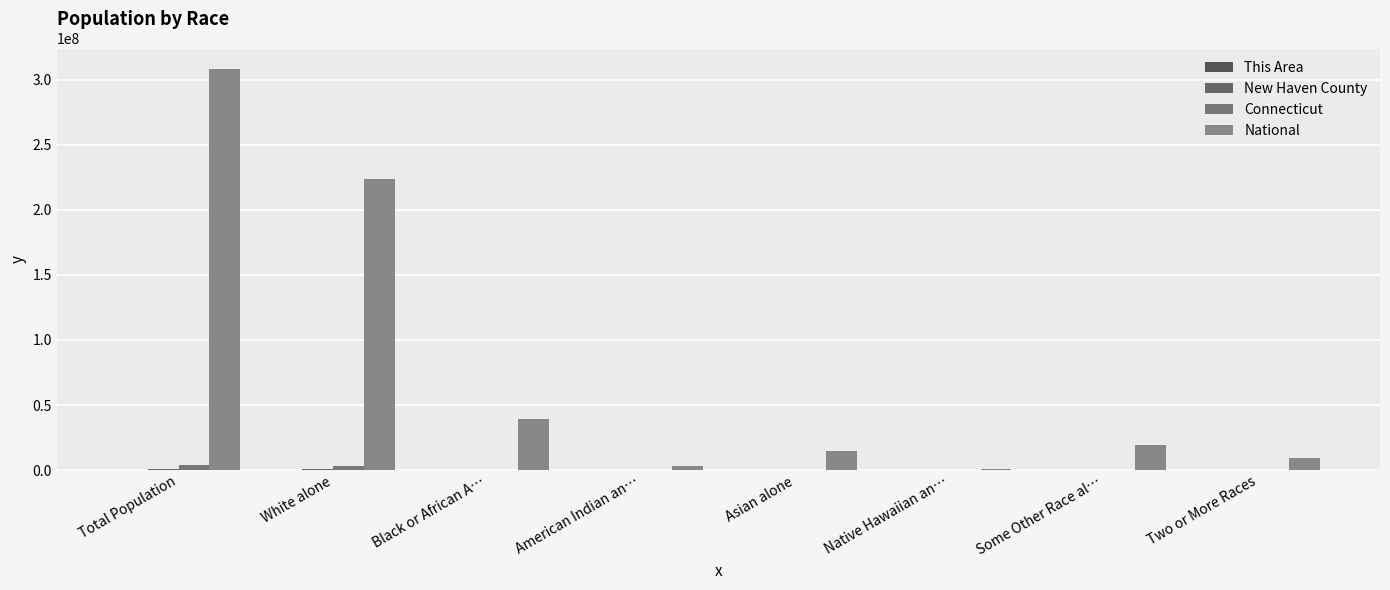

Reading left to right, what are all the values shown in this chart?

This Area: Total Population=29261	White alone=25503	Black or African A…=1461	American Indian an…=30	Asian alone=1489	Native Hawaiian an…=12	Some Other Race al…=350	Two or More Races=416
New Haven County: Total Population=862477	White alone=644744	Black or African A…=109850	American Indian an…=2497	Asian alone=30263	Native Hawaiian an…=334	Some Other Race al…=51981	Two or More Races=22808
Connecticut: Total Population=3574097	White alone=2772410	Black or African A…=362296	American Indian an…=11256	Asian alone=135565	Native Hawaiian an…=1428	Some Other Race al…=198466	Two or More Races=92676
National: Total Population=308745538	White alone=223553265	Black or African A…=38929319	American Indian an…=2932248	Asian alone=14674252	Native Hawaiian an…=540013	Some Other Race al…=19107368	Two or More Races=9009073